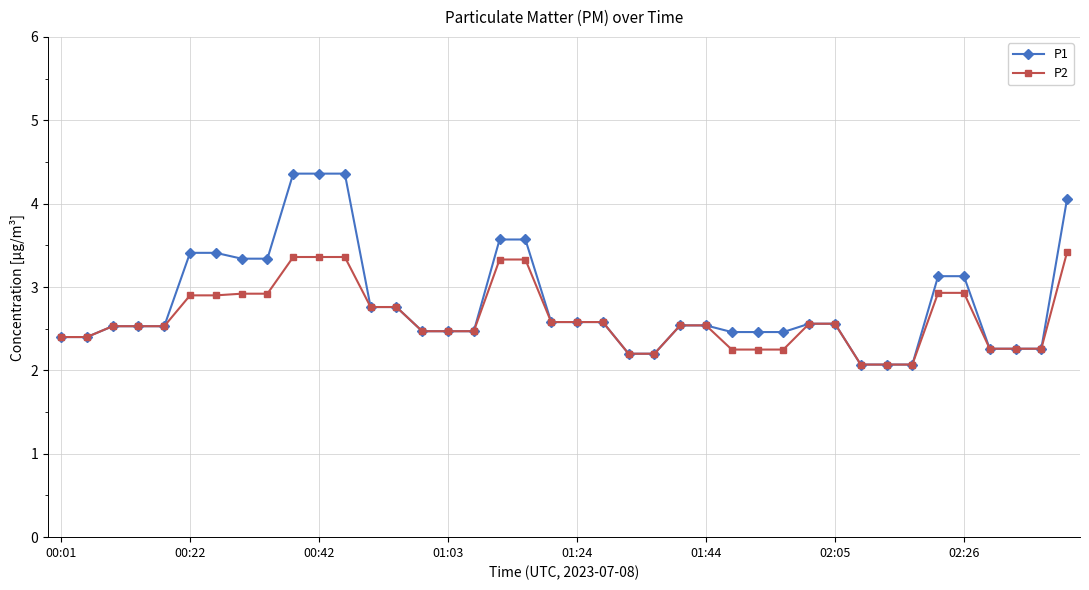

What is the minimum value for P2?

2.1